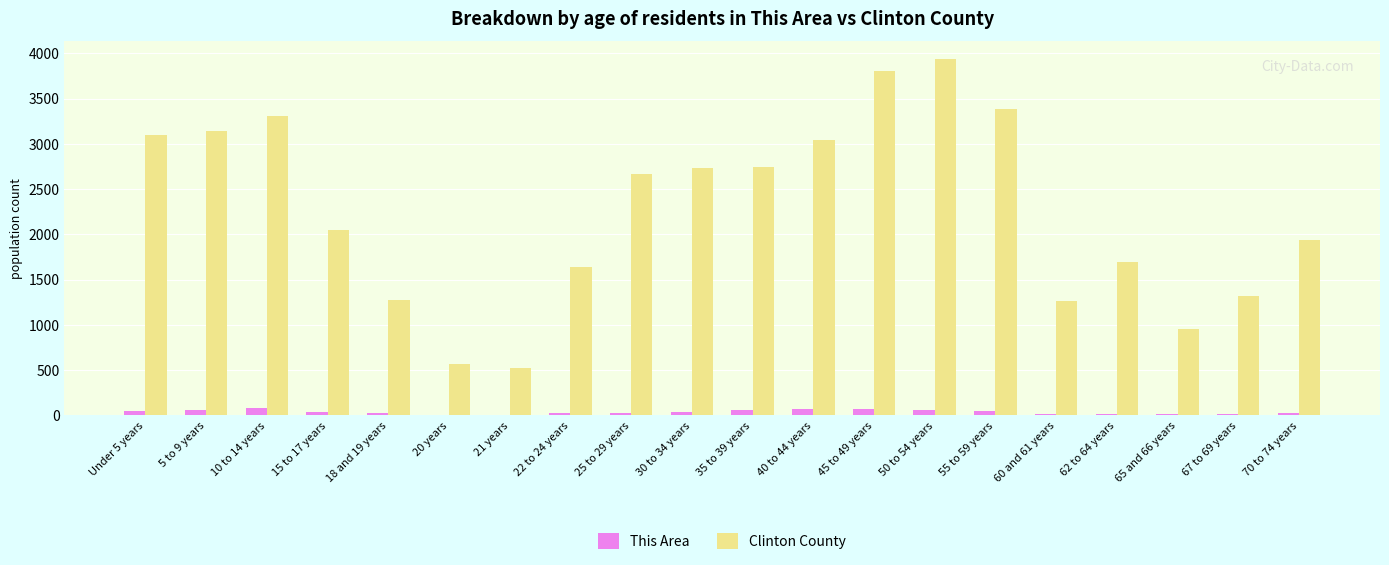

At which label does Clinton County first exceed 2663?

Under 5 years